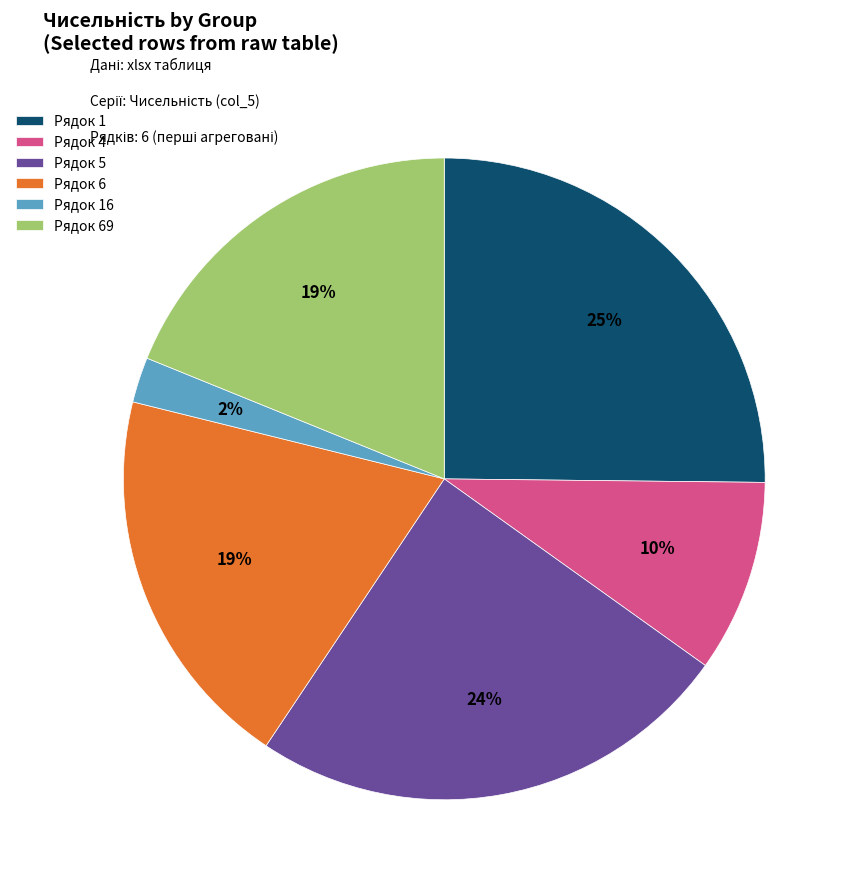

To the nearest percent, what is the difference between the Рядок 6 and Рядок 16 slice percentages?

17%